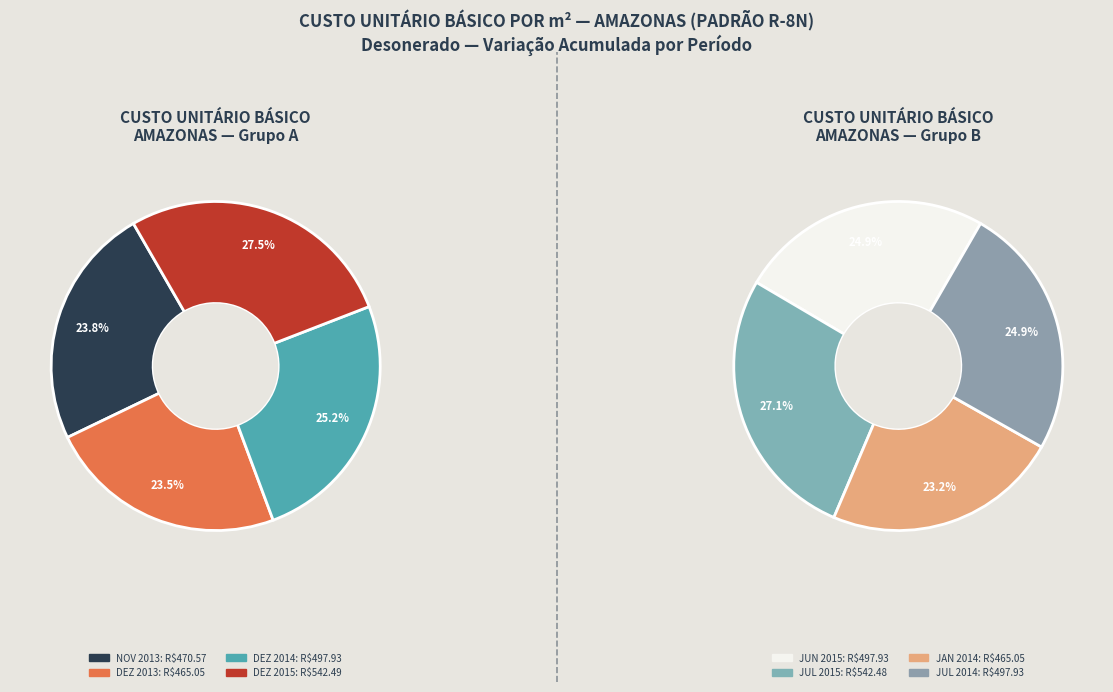

Is DEZ 2014 the majority of the pie?

No